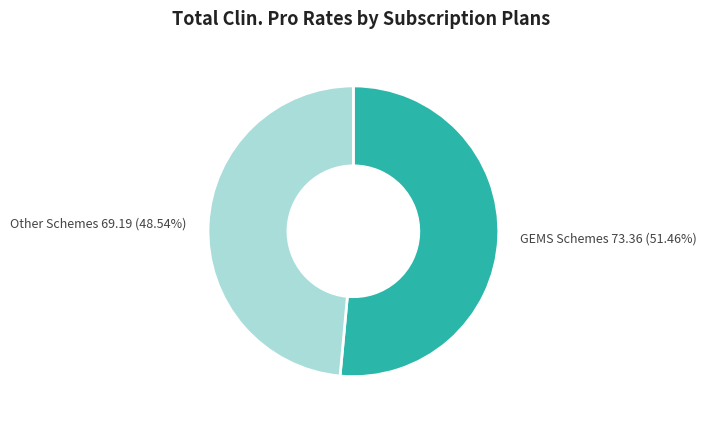

Is there a majority slice in this chart?

Yes